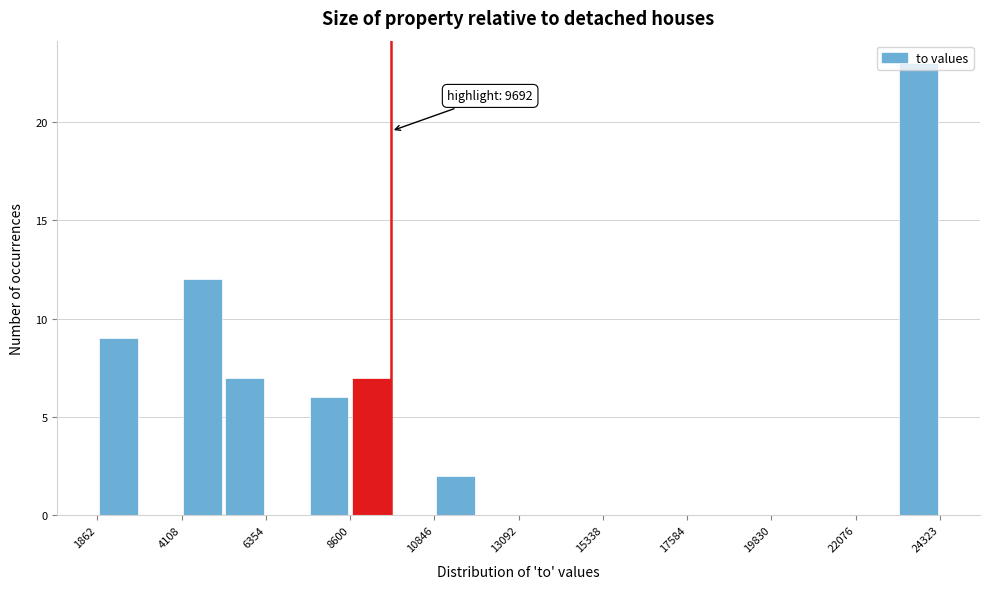

Around what value on the x-axis is the tallest bar? Give the approximate position of its centre, as read against the axis.

24000